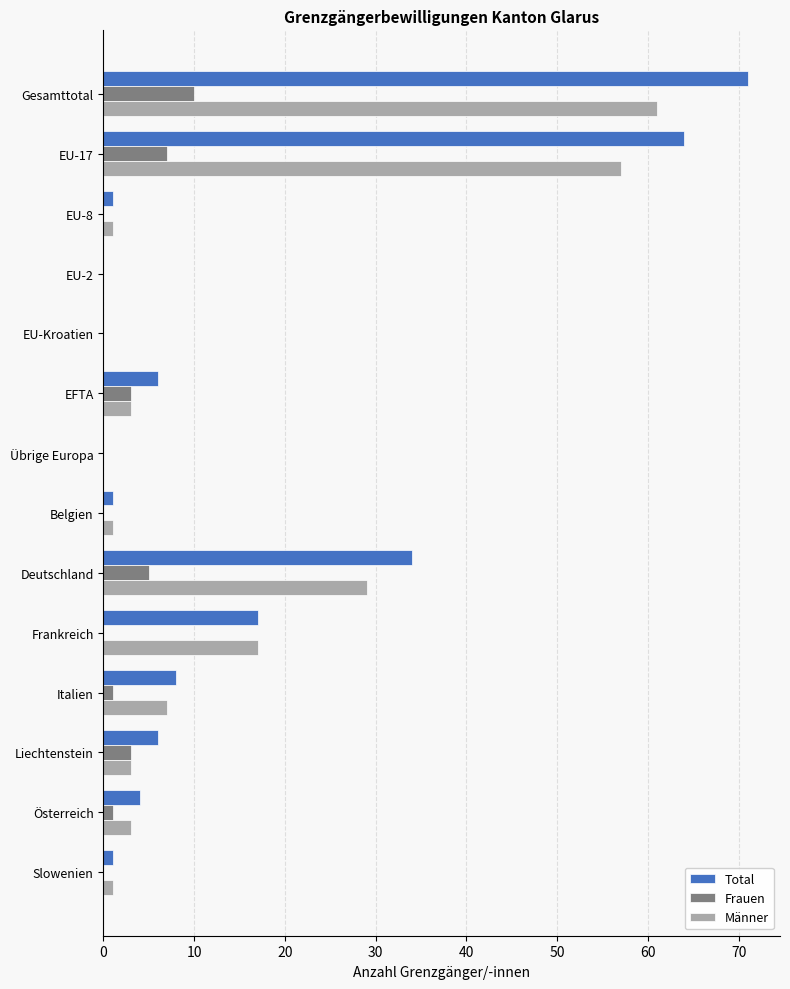

How many data points does each series have?

14